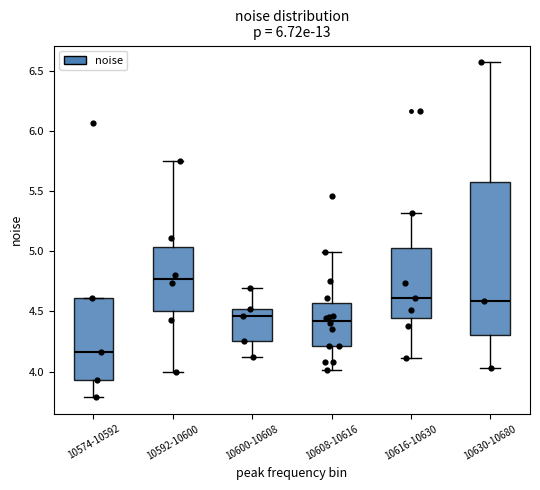

Where is the upper edge of the box for 10600-10608 on the y-axis? The values are not printed on the chart, so give them approximately, as read against the axis.

4.50